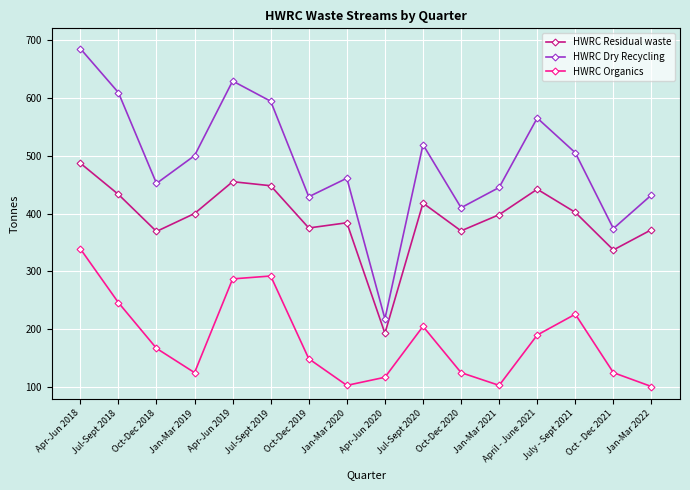

What is the approximate value of HWRC Organics at Oct-Dec 2018?

167